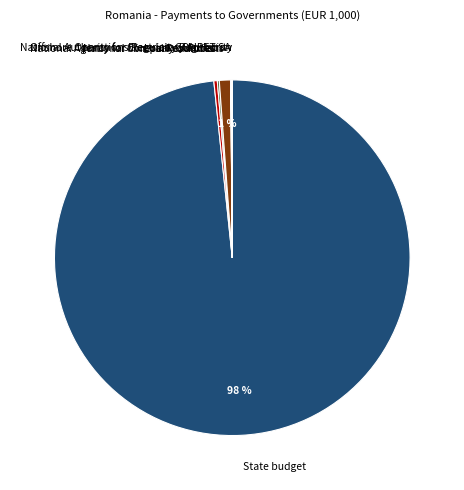

Which slice represents more than half of the pie?

State budget